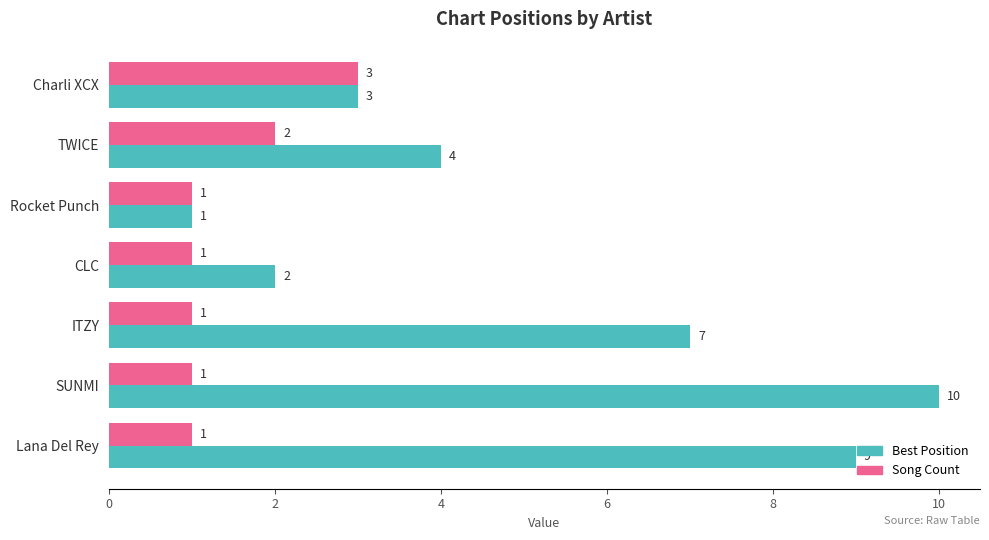

Is it true that Best Position equals 9 at Lana Del Rey?

True